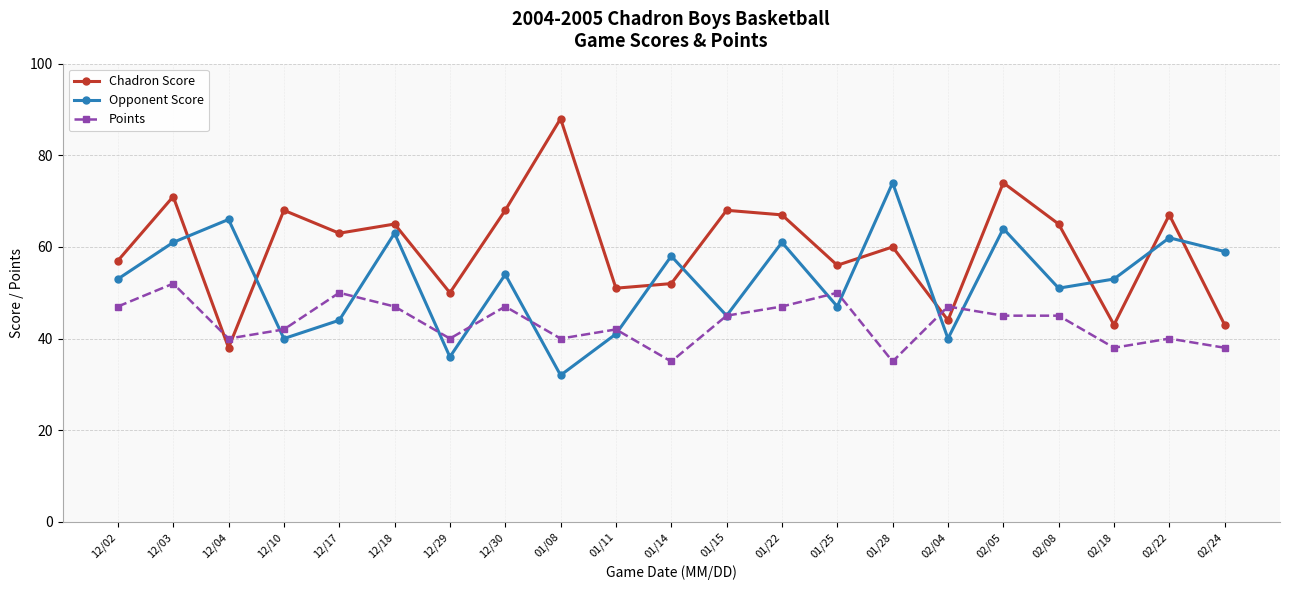

What is the sum of the Opponent Score values at 01/08 and 12/02?

85